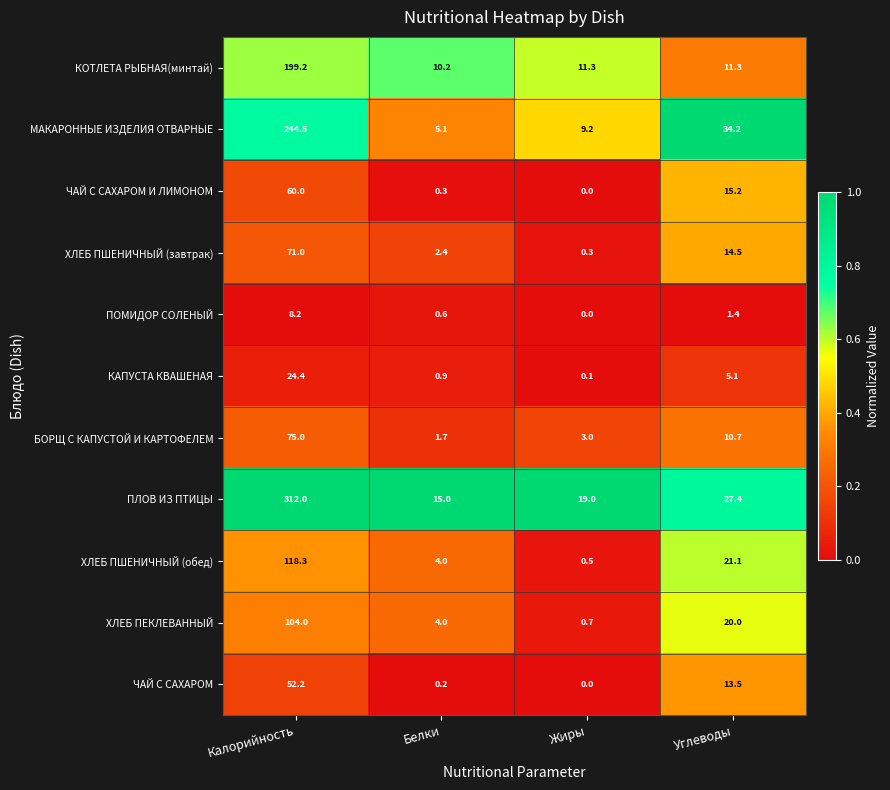

True or false: КАПУСТА КВАШЕНАЯ has a value of 0.5 at Белки.

False